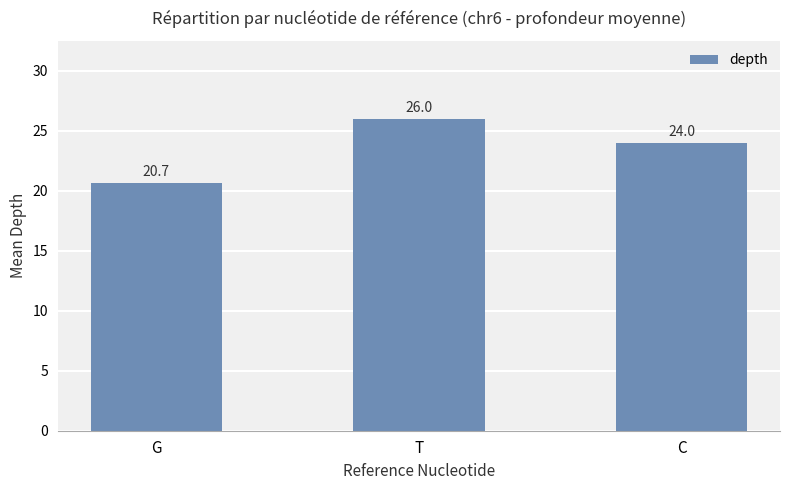

What is the value of the 2nd bar from the left?

26.0